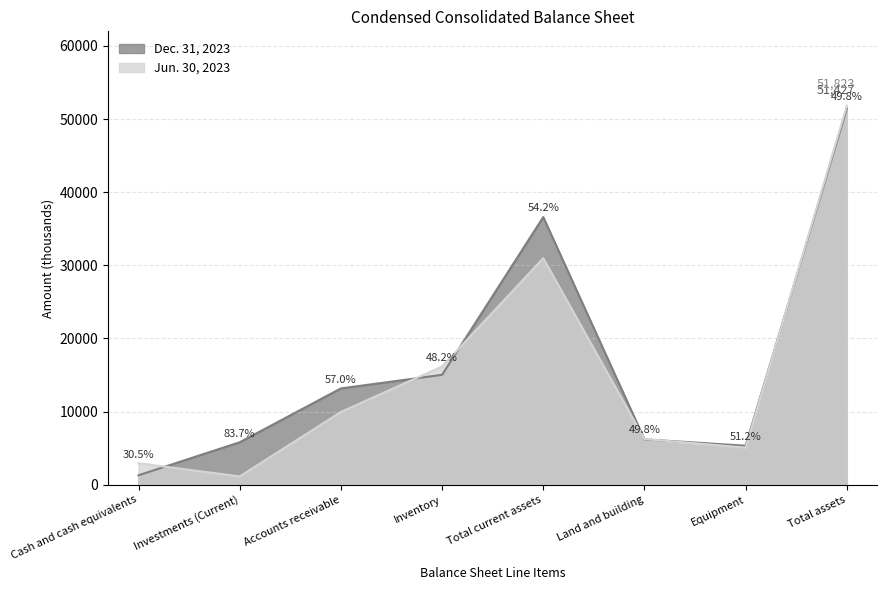

Which series has the largest range (max minus min)?

Jun. 30, 2023